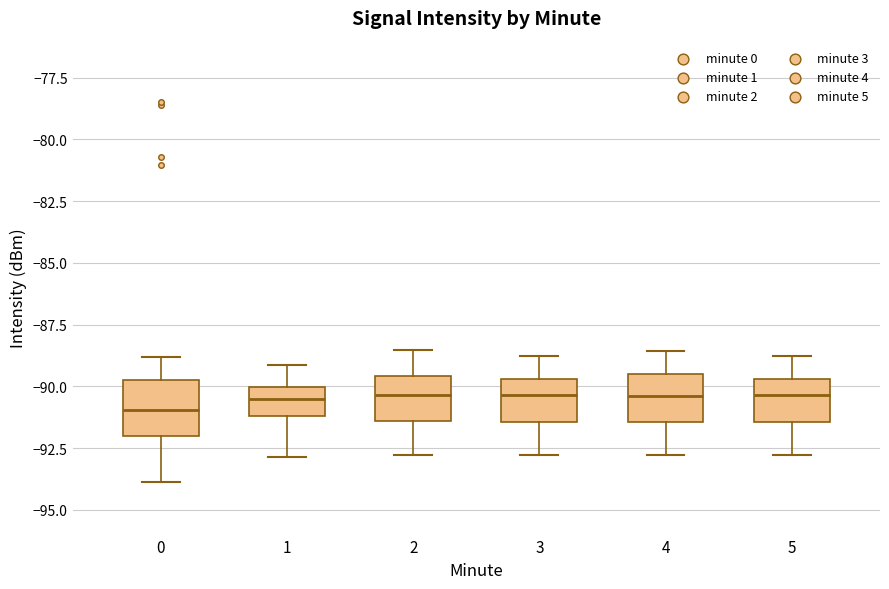

Reading left to right, transcribe this box plot: for each box, give where its median line is, the range the box spans, and where its two whiskers end, as read against the y-axis. The values are not printed on the chart, so give them approximately, as read against the axis.

0: median -91.0, box -92.0 to -89.5, whiskers -94.0 to -89.0
1: median -90.5, box -91.0 to -90.0, whiskers -93.0 to -89.0
2: median -90.5, box -91.5 to -89.5, whiskers -93.0 to -88.5
3: median -90.5, box -91.5 to -89.5, whiskers -93.0 to -89.0
4: median -90.5, box -91.5 to -89.5, whiskers -93.0 to -88.5
5: median -90.5, box -91.5 to -89.5, whiskers -93.0 to -89.0